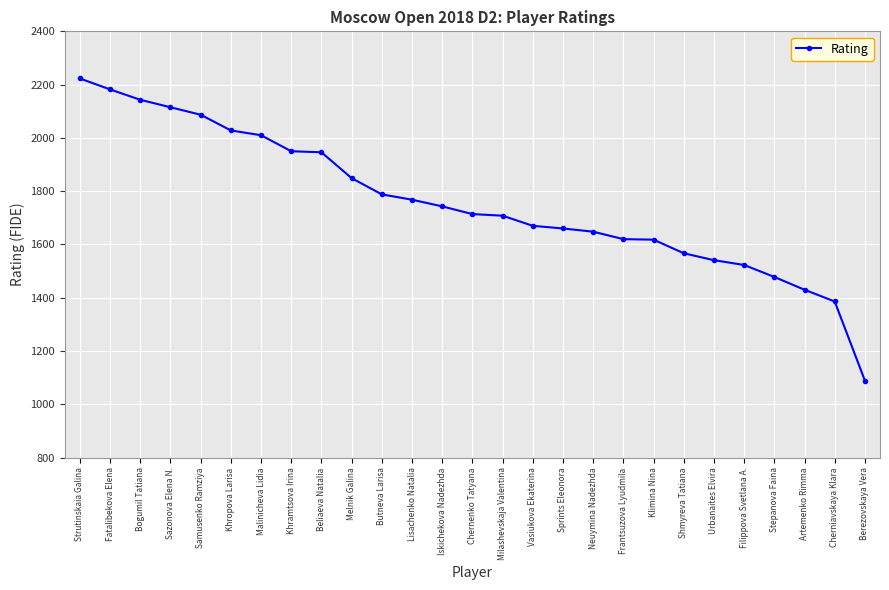

What is the difference between the maximum and minimum values?

1134